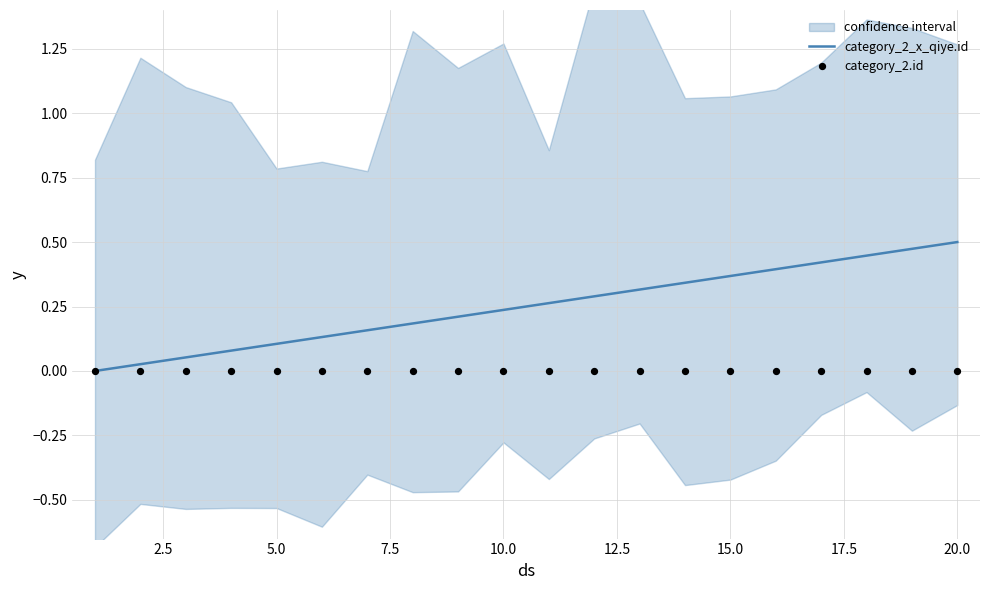

Which series has the largest total across all categories?

category_2_x_qiye.id